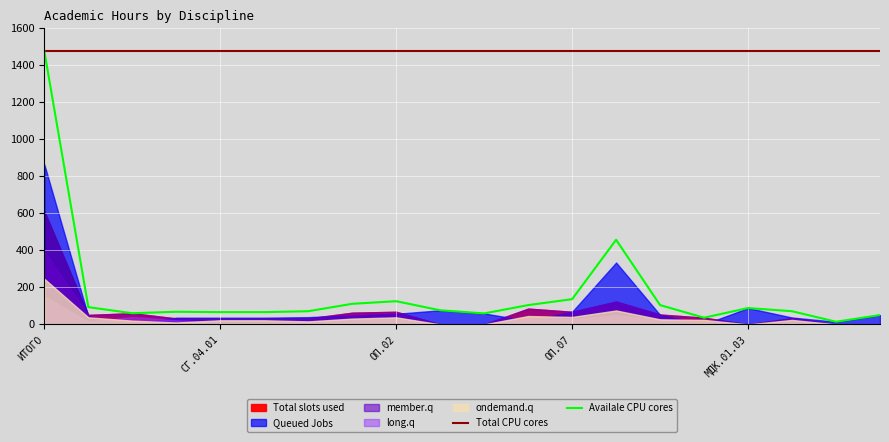

What position from the left is ОП.03?

10